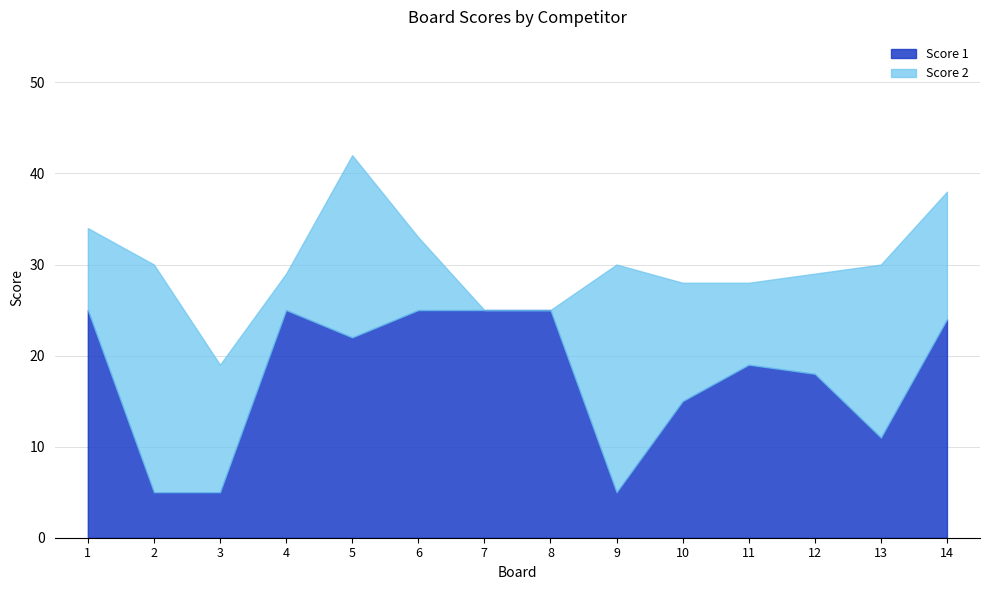

The Score 2 series shows 9 at 11. True or false?

True